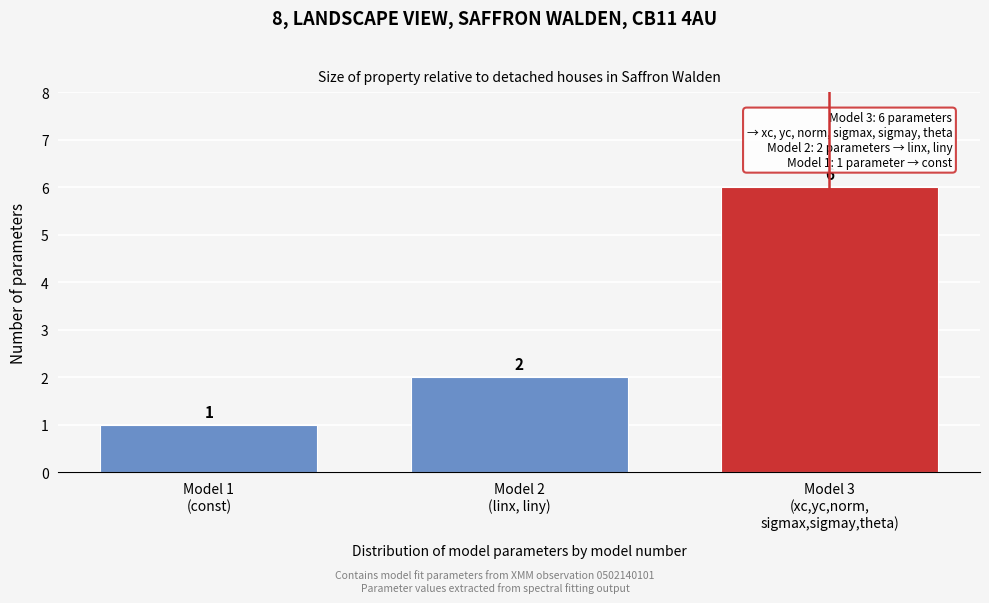

Reading left to right, what are all the values shown in this chart?

1	2	6